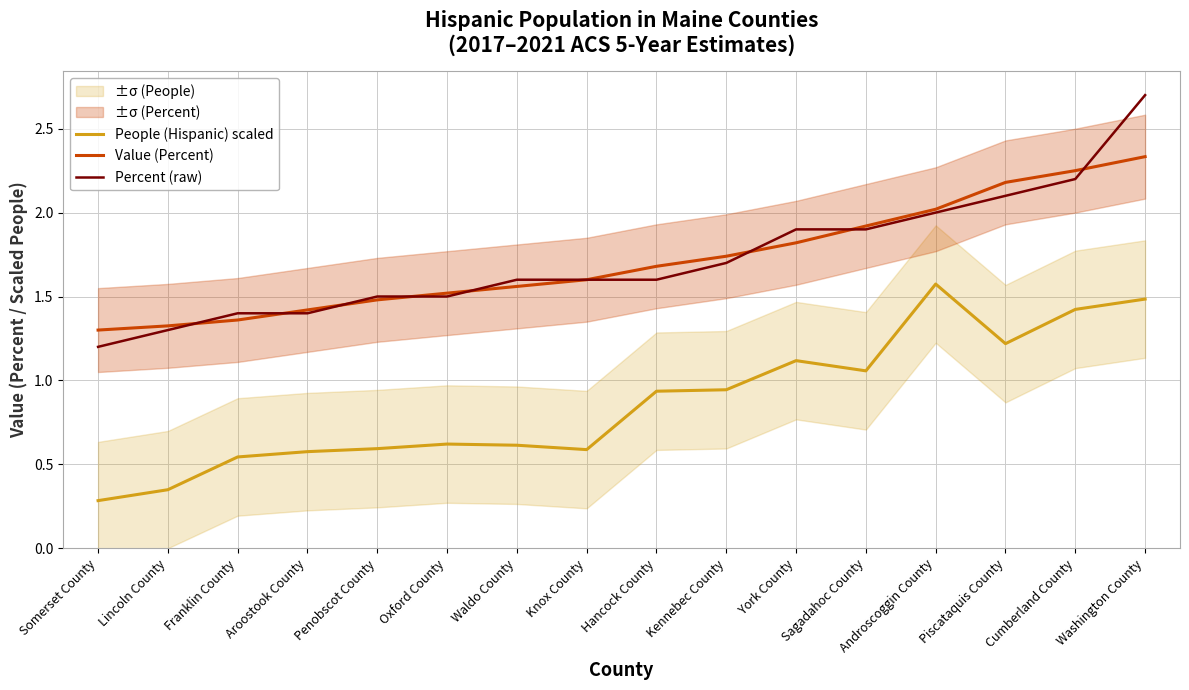

What is the difference between the second highest and second lowest values in the Value (Percent) series?

0.9